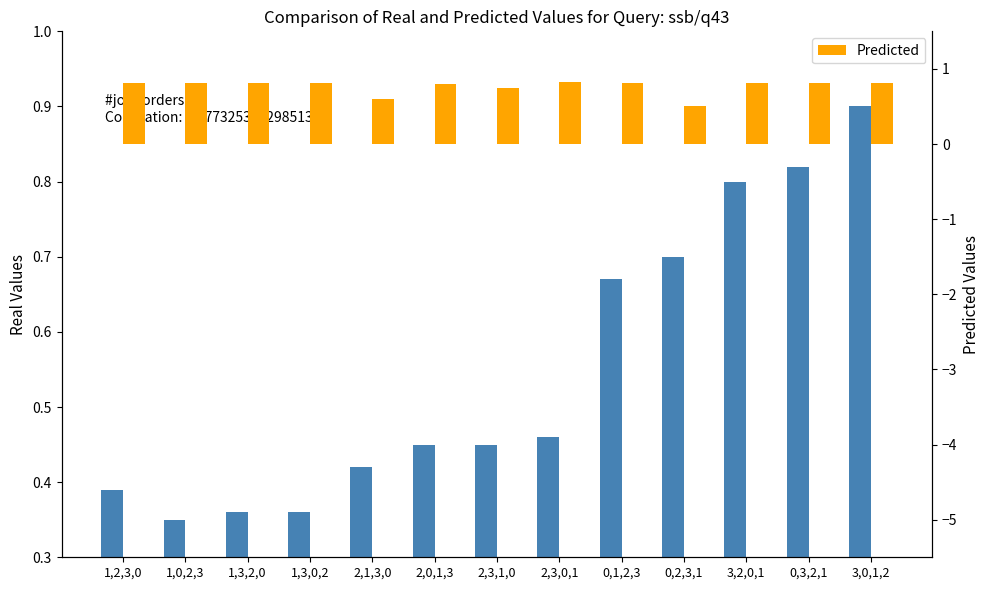

Where is Real Values nearest to the value 0?

1,0,2,3